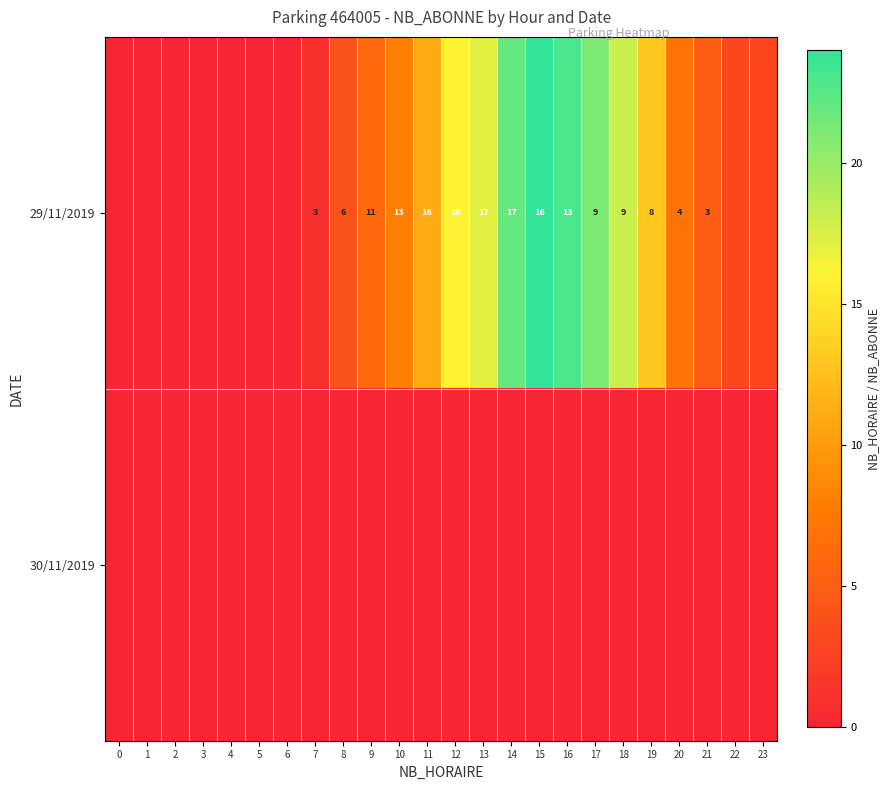

What is the sum of the 29/11/2019 values at 11 and 7?

19